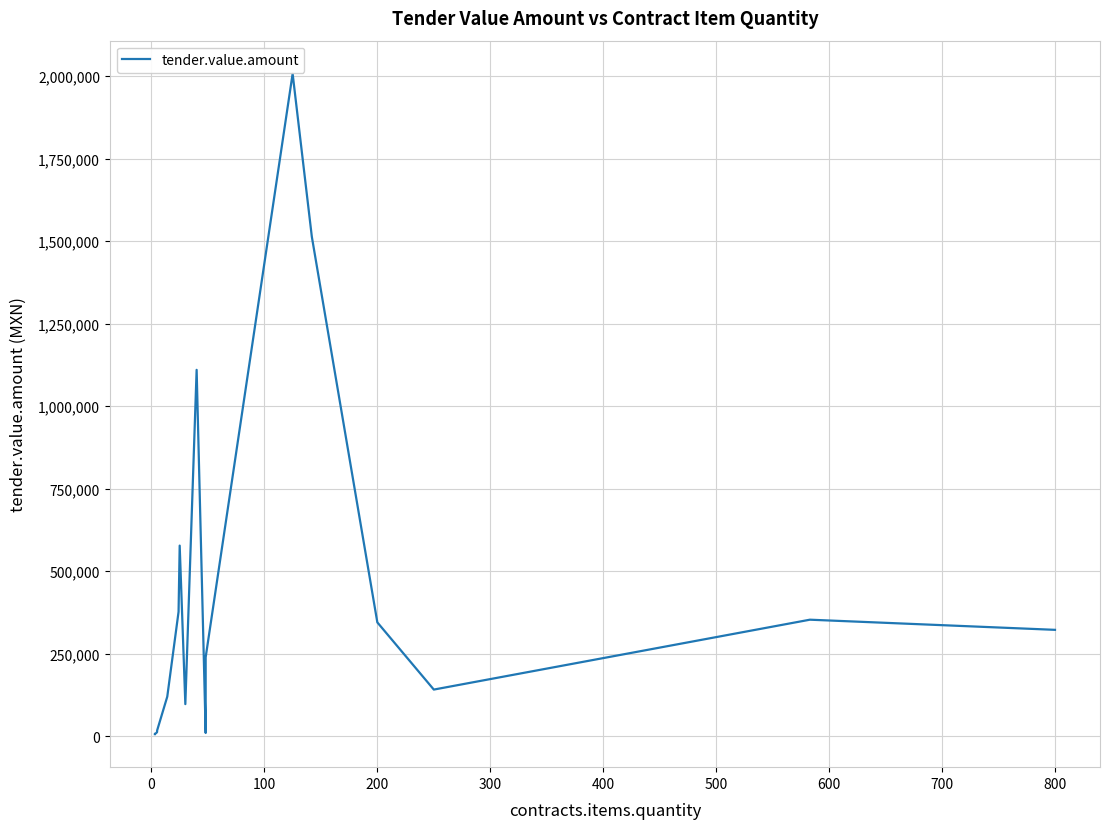

Read the value at 0.

7673.4